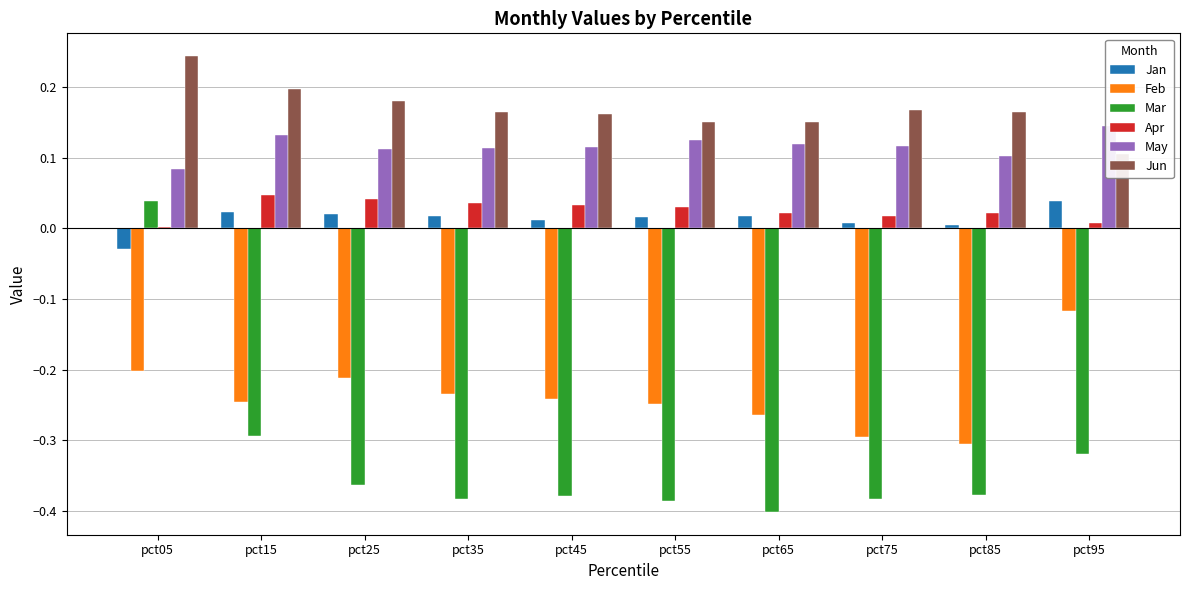

Which series has the largest total across all categories?

Jun